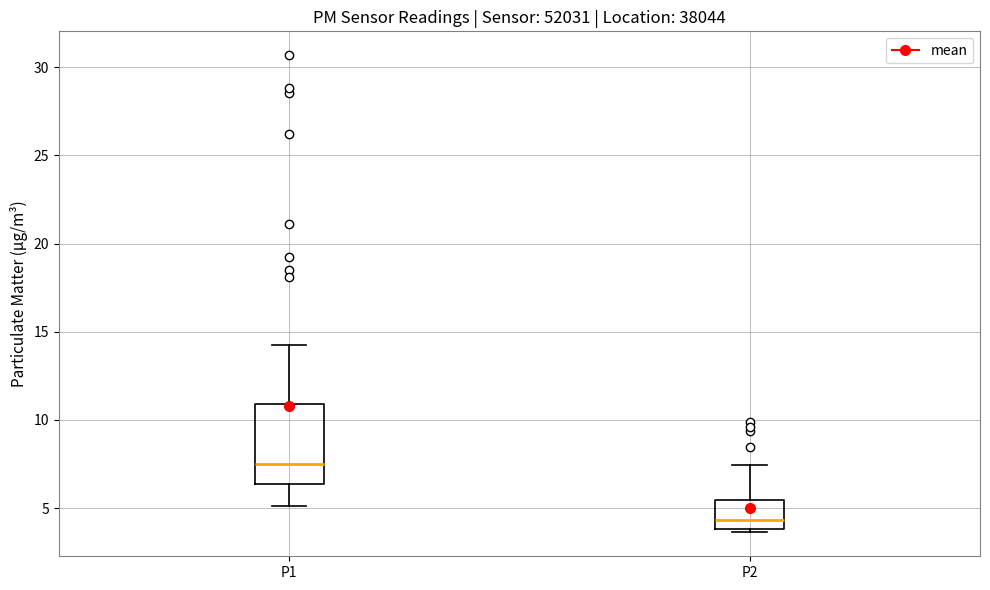

Where is the lower edge of the box for P1 on the y-axis? The values are not printed on the chart, so give them approximately, as read against the axis.

6.5